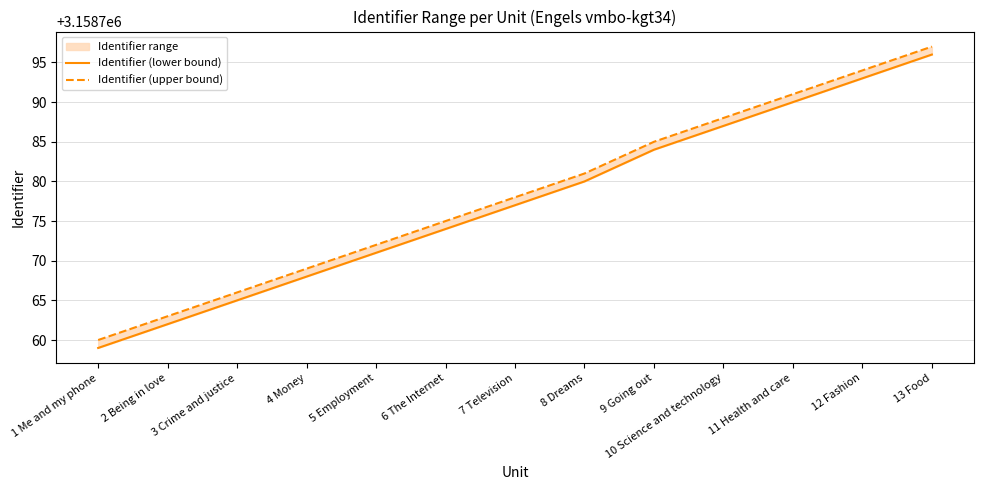

Which series has the largest total across all categories?

Identifier (upper bound)